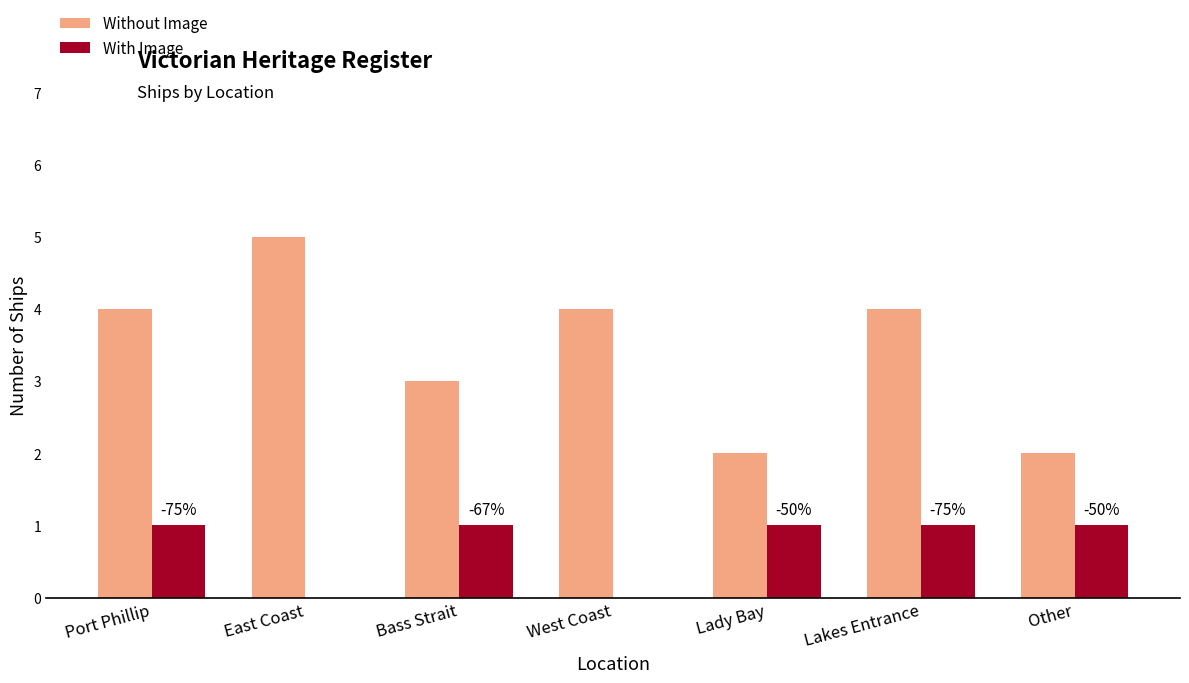

Which series changed the most between West Coast and Other?

Without Image